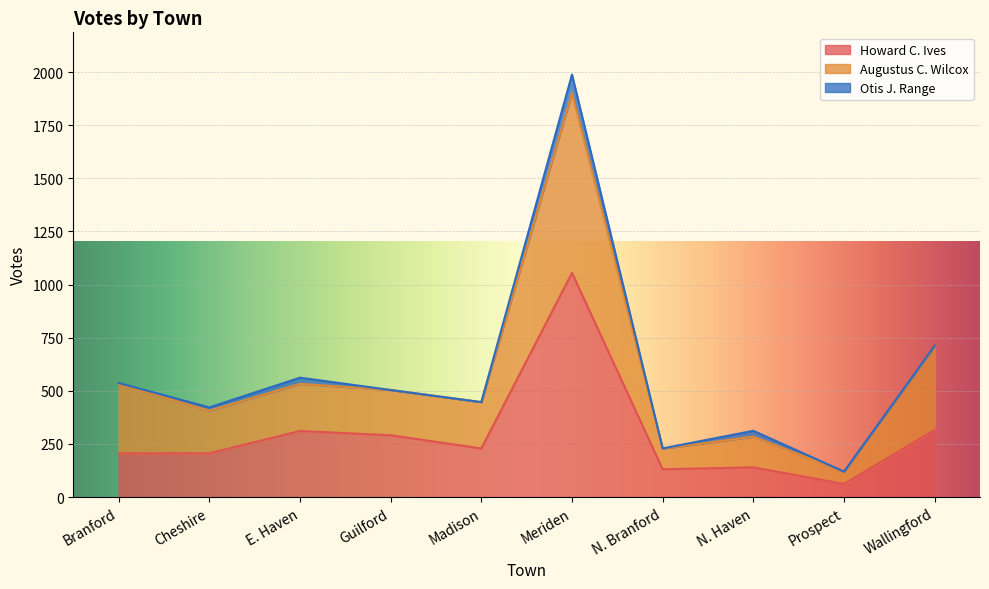

At which label does Howard C. Ives first exceed 229?

E. Haven